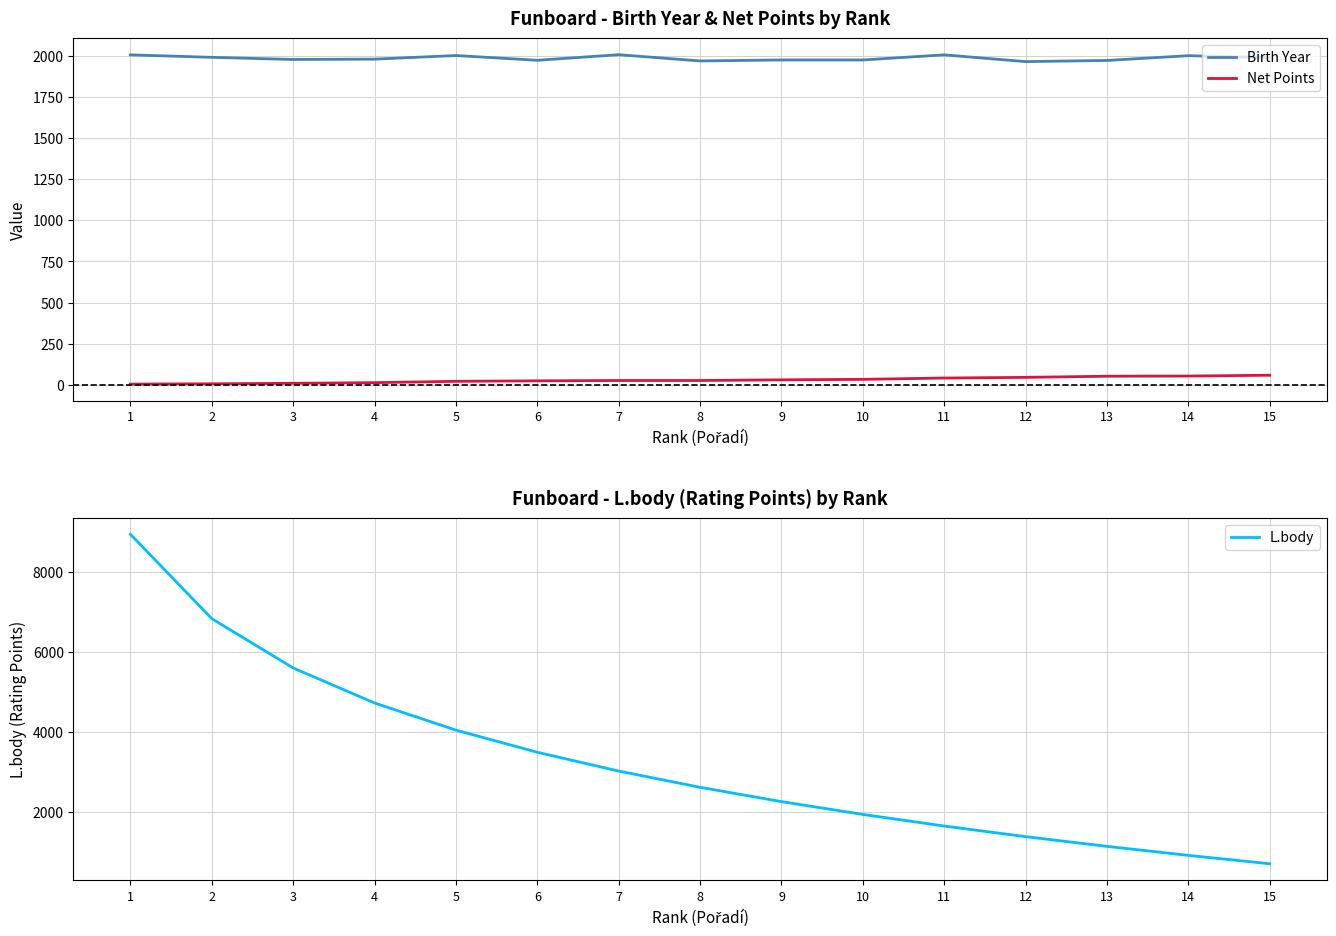

Which has a higher value, 3 or 1?

1